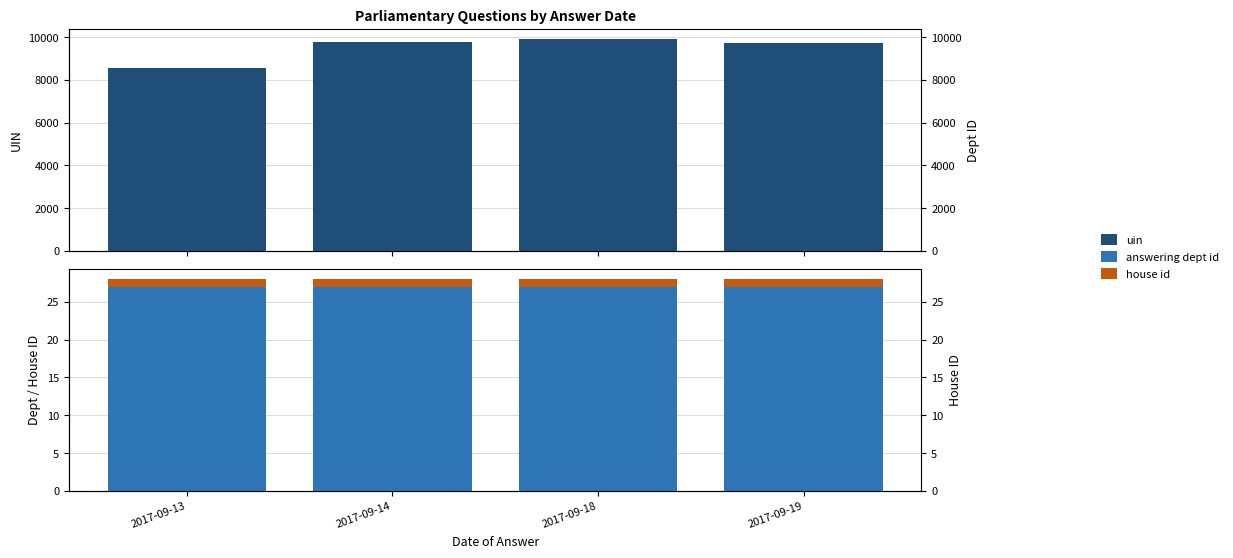

Reading right to left, what are all the values shown in this chart?

uin: 9729	9895	9754	8535
answering dept id: 27	27	27	27
house id: 1	1	1	1